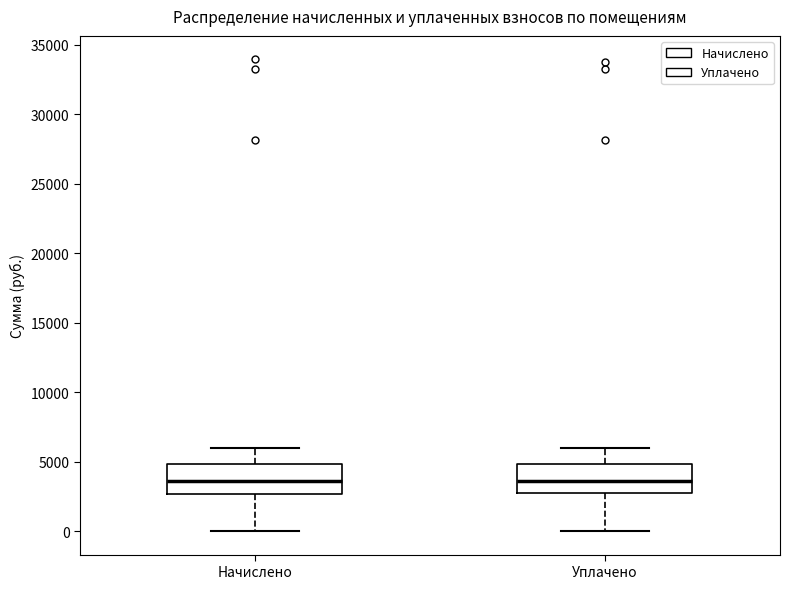

Where is the upper edge of the box for Уплачено on the y-axis? The values are not printed on the chart, so give them approximately, as read against the axis.

5000